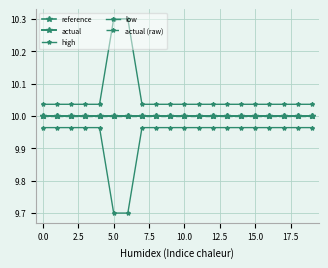

Does the chart have visible grid lines?

Yes